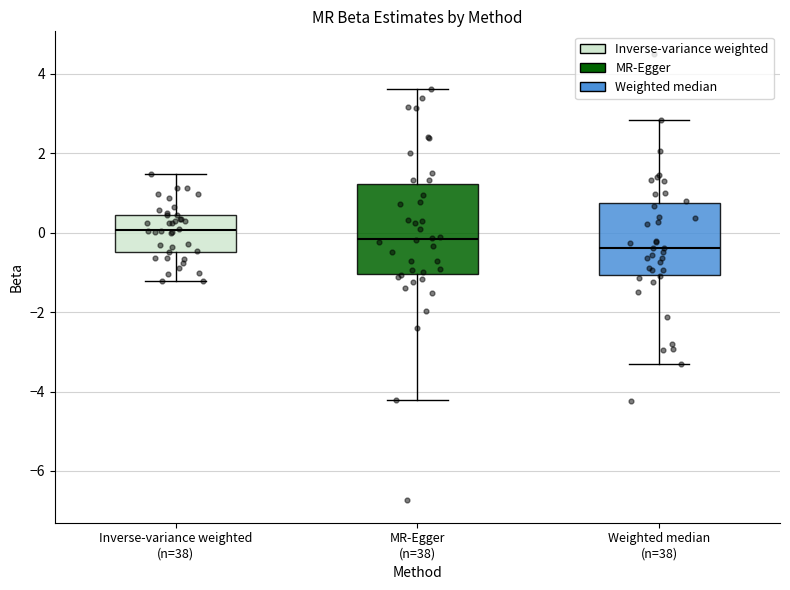

Reading left to right, read every box against the y-axis: the position of its median line, the range the box covers, and the ends of its whiskers. The values are not printed on the chart, so give them approximately, as read against the axis.

Inverse-variance weighted (n=38): median 0.0, box -0.4 to 0.4, whiskers -1.2 to 1.4
MR-Egger (n=38): median -0.2, box -1.0 to 1.2, whiskers -4.2 to 3.6
Weighted median (n=38): median -0.4, box -1.0 to 0.8, whiskers -3.4 to 2.8